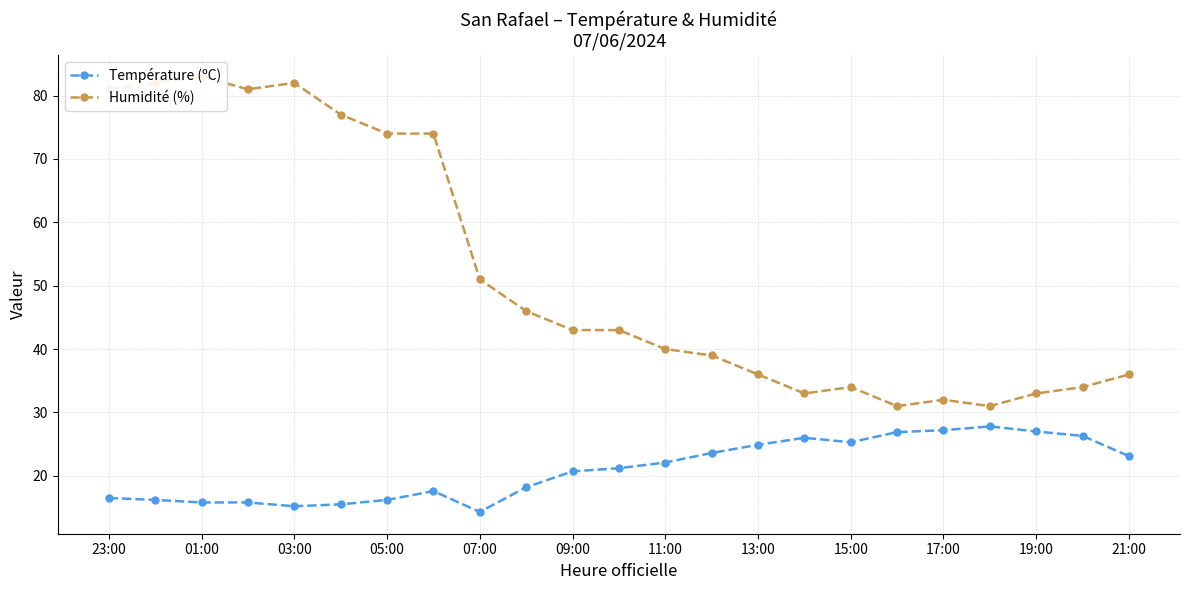

True or false: Température (ºC) has a value of 15.2 at 03:00.

True